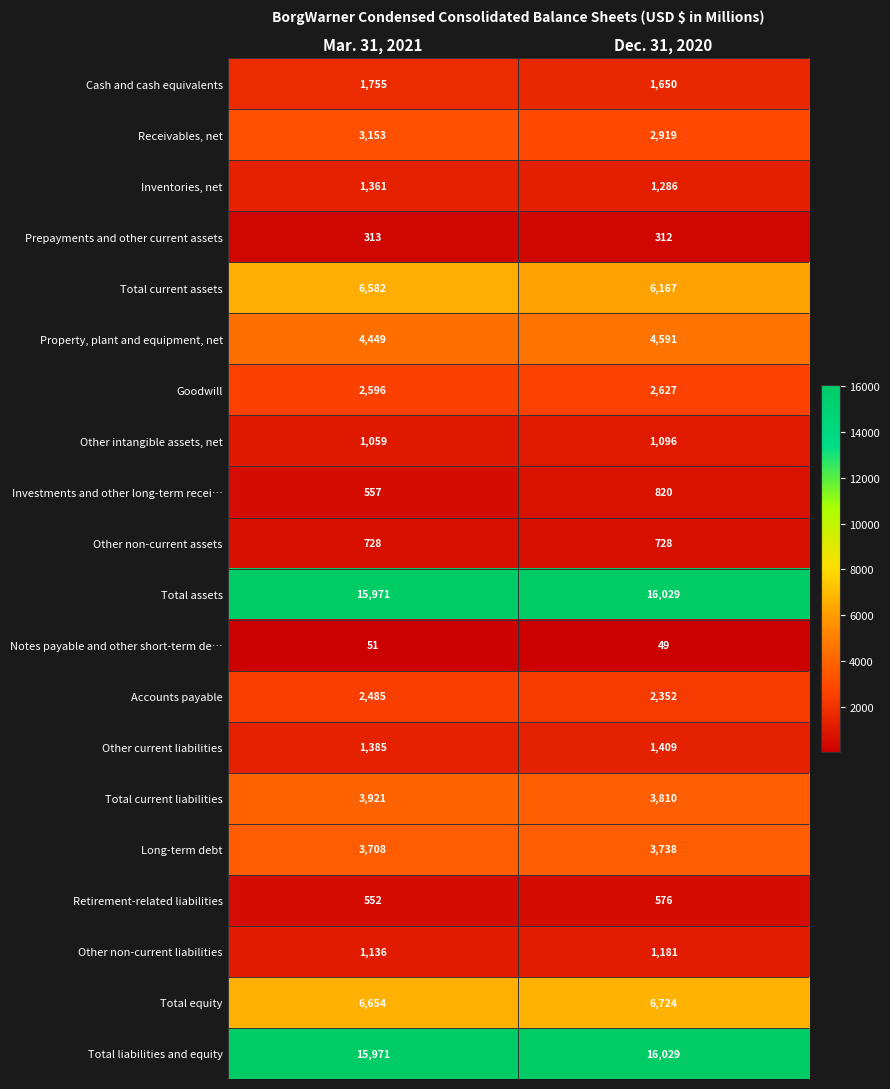

What is the difference between the highest and lowest values at Dec. 31, 2020?

15980